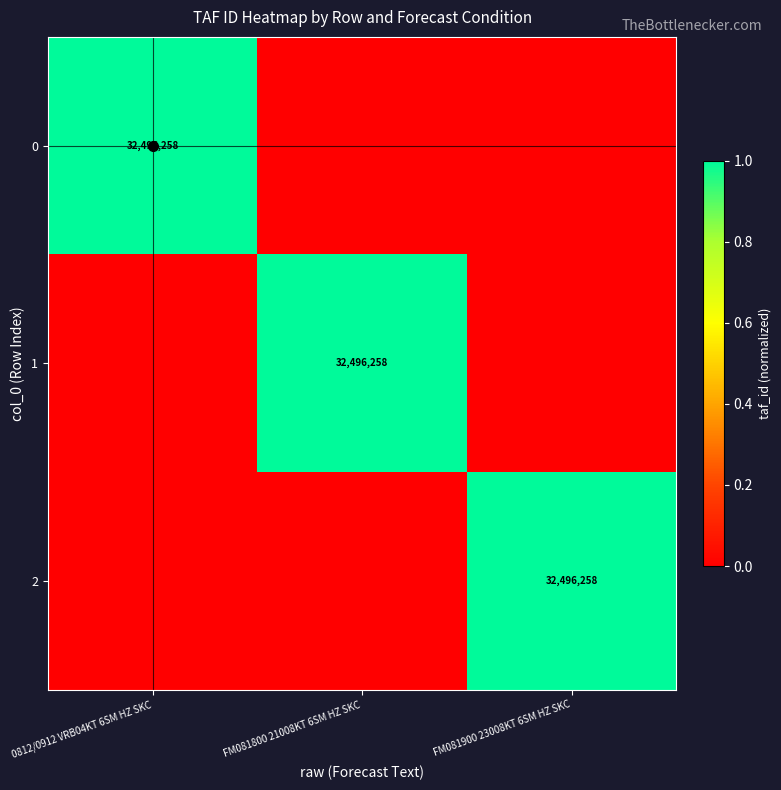

What is the difference between the highest and lowest values at FM081800 21008KT 6SM HZ SKC?

1